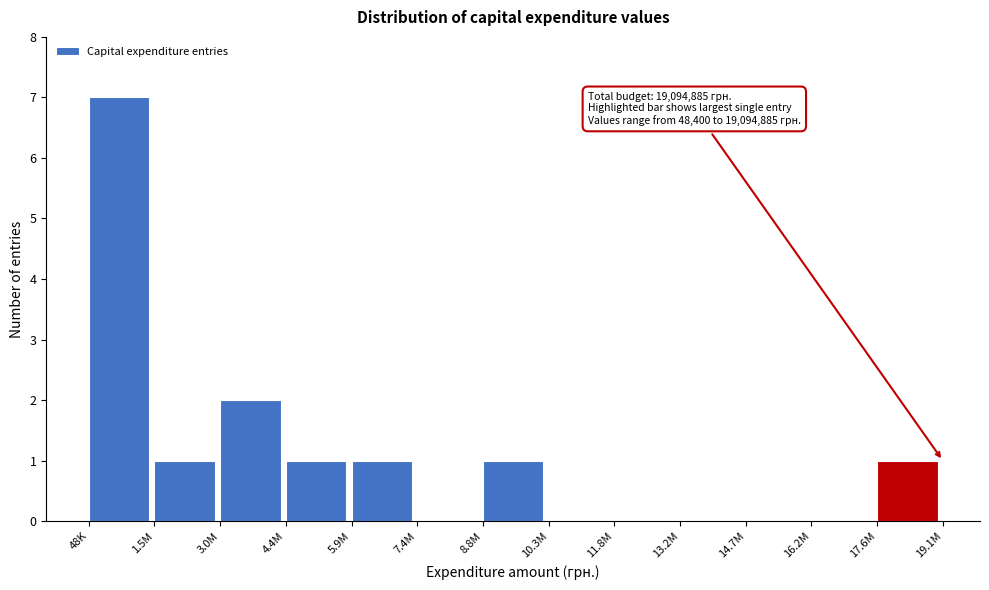

Reading left to right, list all the values displayed in this chart.

48K=7	1.5M=1	3.0M=2	4.4M=1	5.9M=1	7.4M=0	8.8M=1	10.3M=0	11.8M=0	13.2M=0	14.7M=0	16.2M=0	17.6M=1